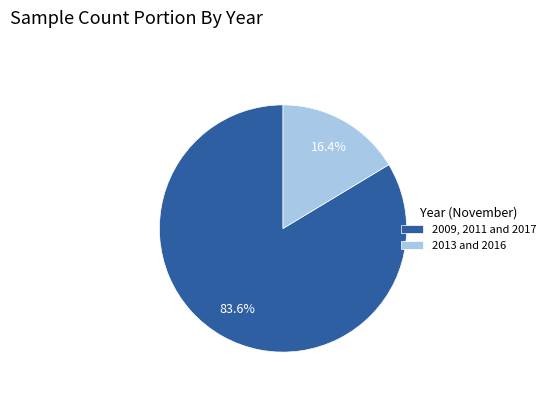

Does 2009, 2011 and 2017 account for over 50% of the chart?

Yes